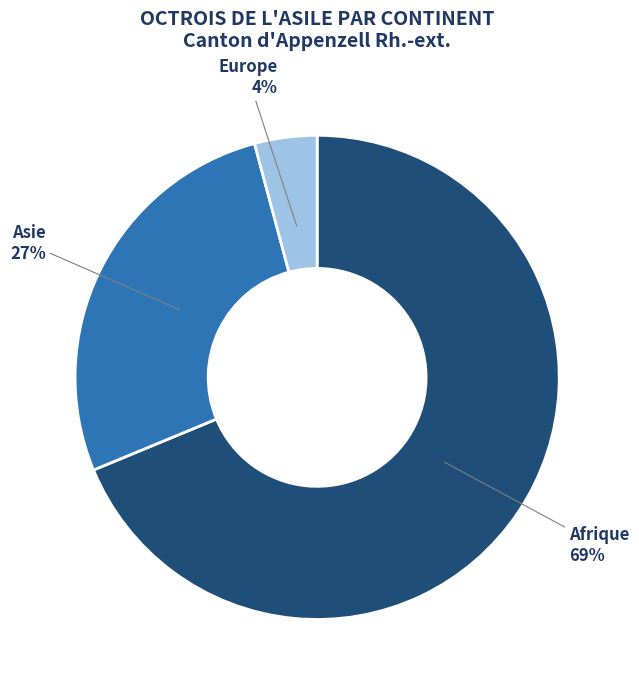

Is the sum of Europe and Afrique greater than half?

Yes